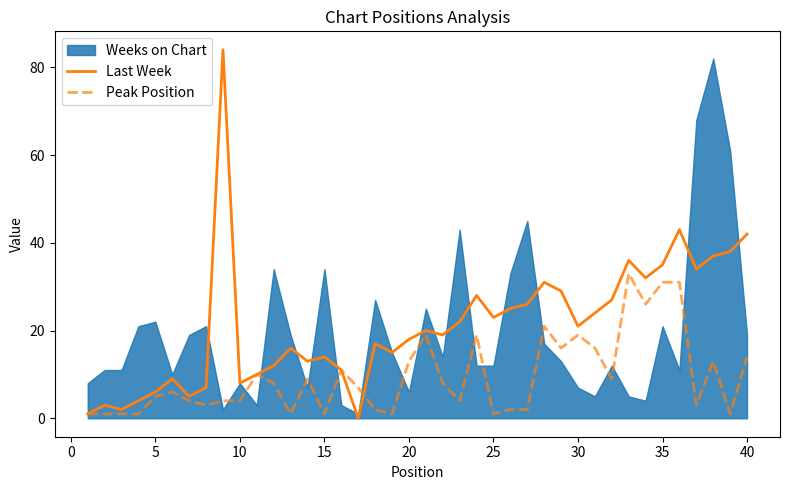

True or false: Last Week has a value of 2 at 5.

False